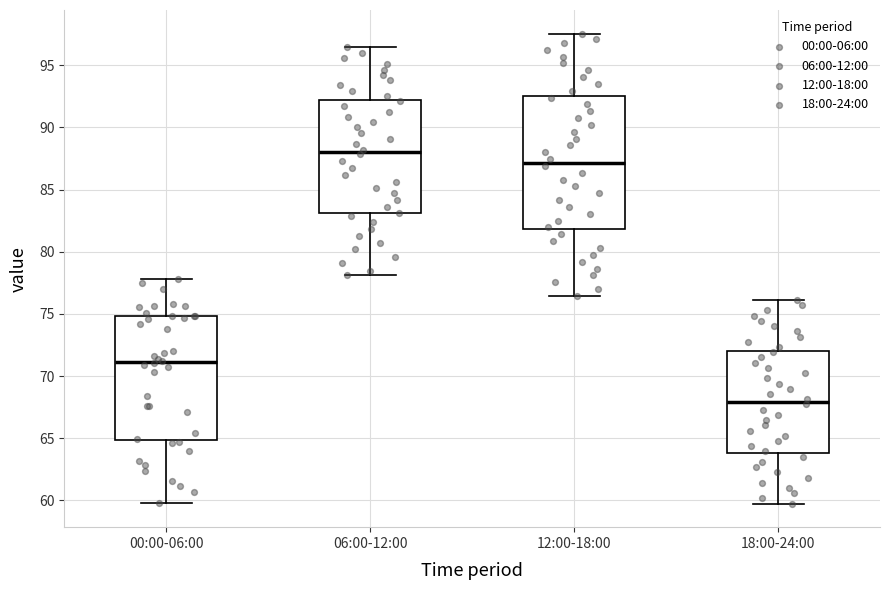

Reading left to right, read every box against the y-axis: the position of its median line, the range the box covers, and the ends of its whiskers. The values are not printed on the chart, so give them approximately, as read against the axis.

00:00-06:00: median 71.0, box 65.0 to 75.0, whiskers 60.0 to 78.0
06:00-12:00: median 88.0, box 83.0 to 92.0, whiskers 78.0 to 96.5
12:00-18:00: median 87.0, box 82.0 to 92.5, whiskers 76.5 to 97.5
18:00-24:00: median 68.0, box 64.0 to 72.0, whiskers 59.5 to 76.0